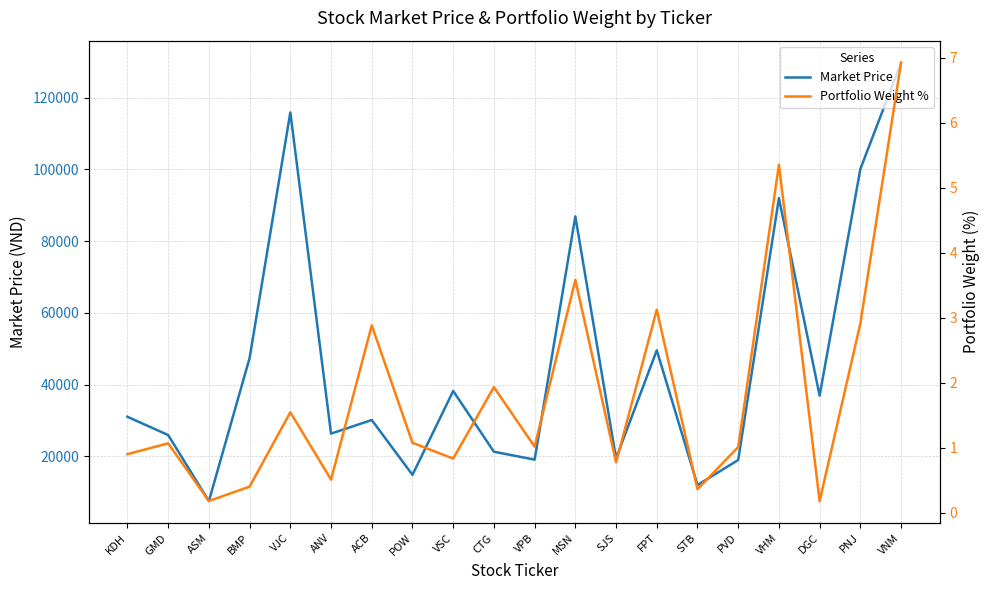

Is it true that Portfolio Weight % equals 0.5 at STB?

False